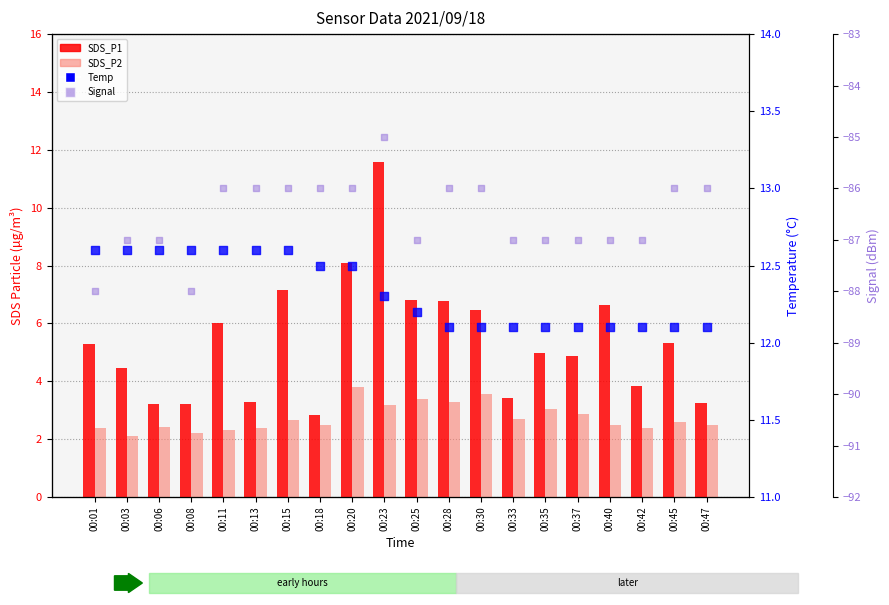

Which series has the widest spread of Y values?

SDS_P1